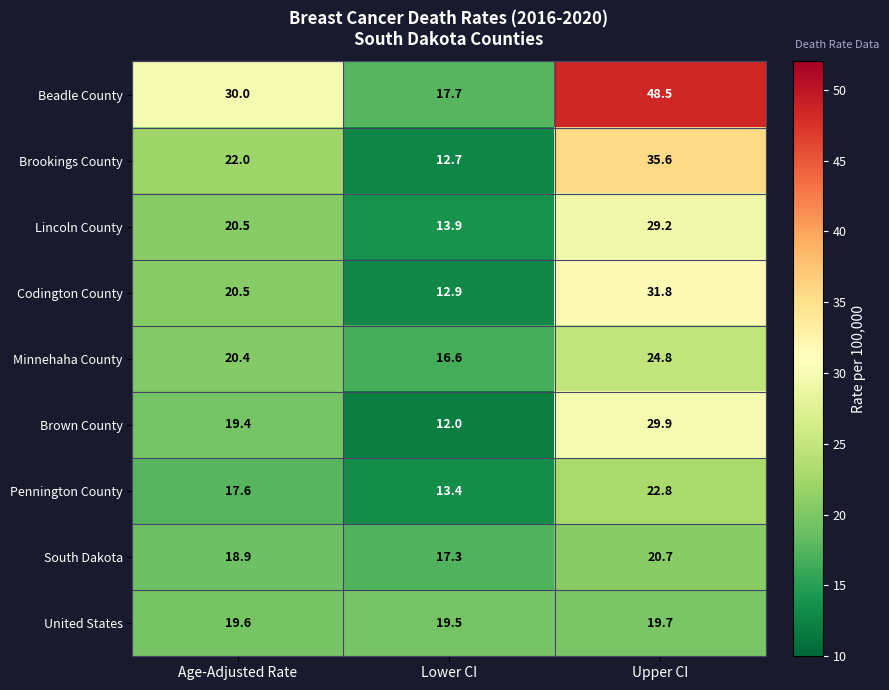

List the series in order of their peak value, highest first.

Beadle County, Brookings County, Codington County, Brown County, Lincoln County, Minnehaha County, Pennington County, South Dakota, United States